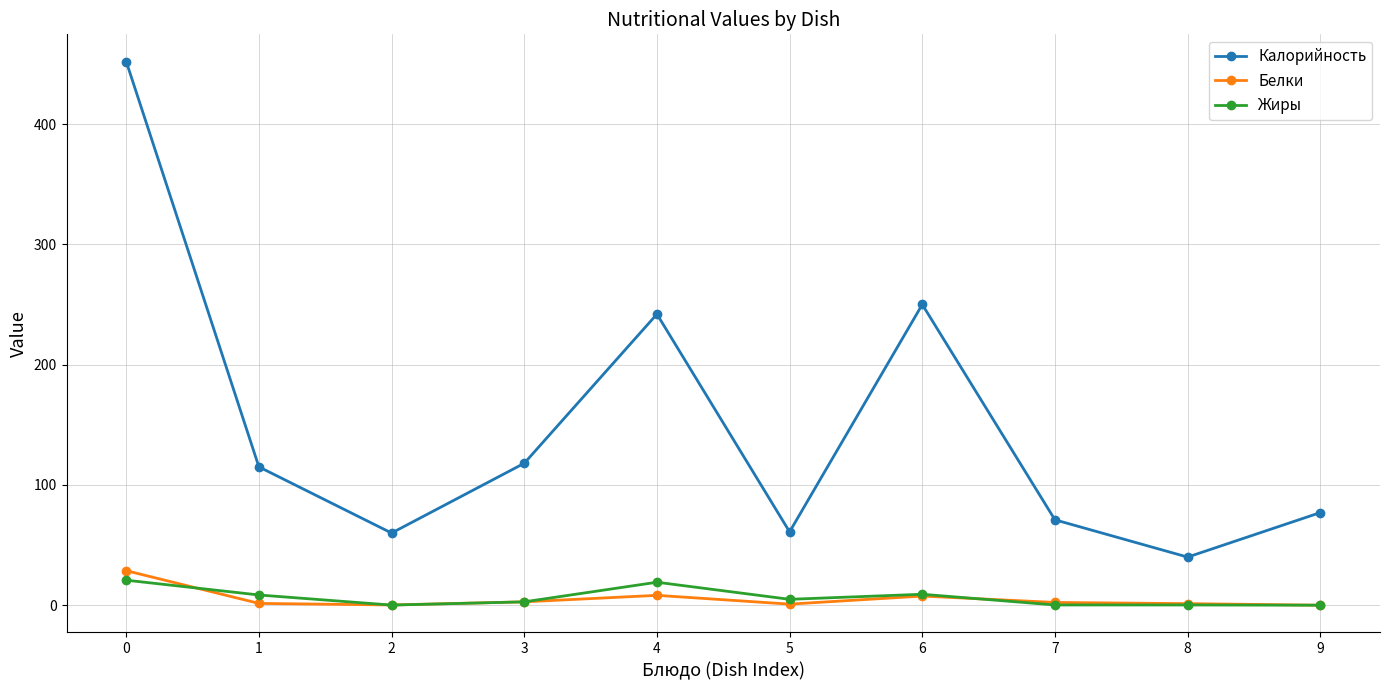

What is the approximate value of Белки at 0?

28.7